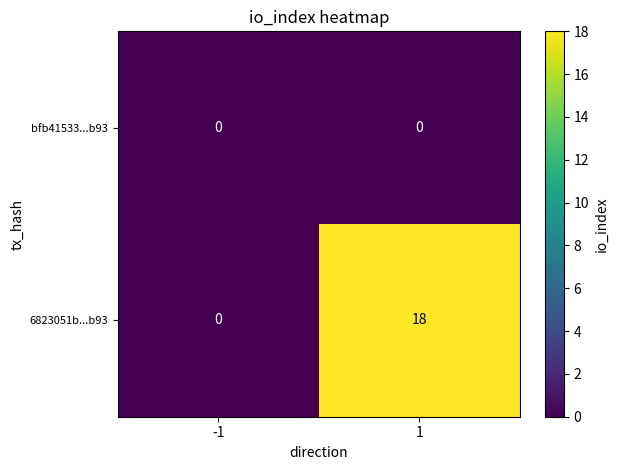

Which series changed the most between -1 and 1?

6823051b...b93